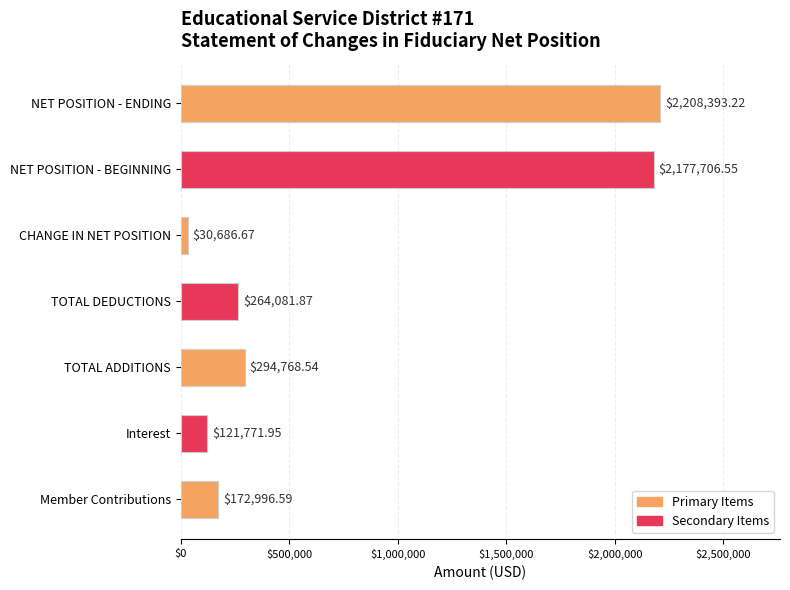

Approximately how many times larger is the value at NET POSITION - BEGINNING compared to TOTAL DEDUCTIONS?

8.2